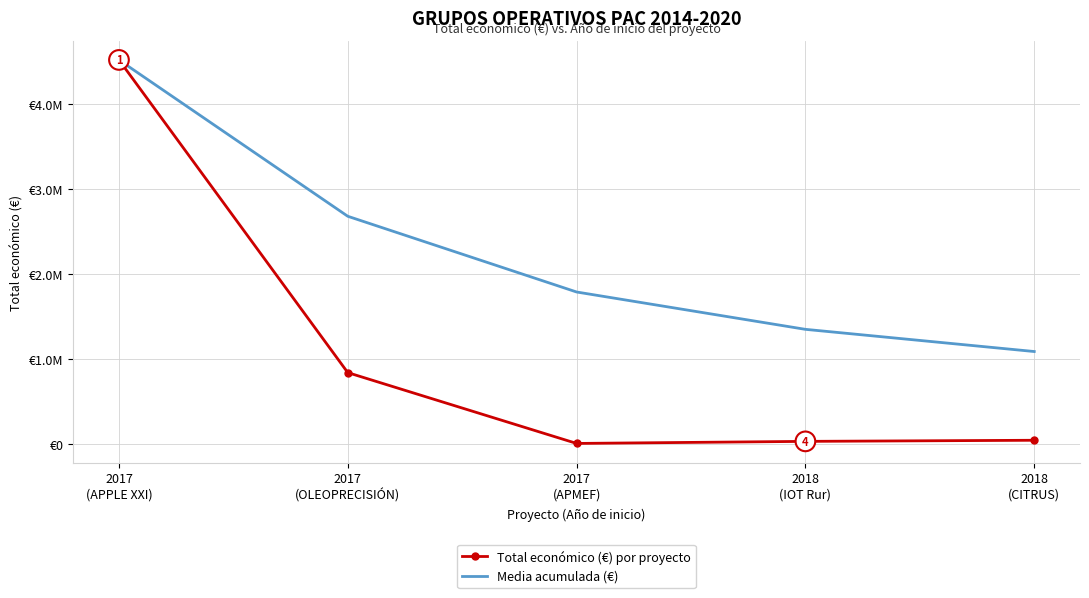

Rank the series by their maximum value, from highest to lowest.

Total económico (€) por proyecto, Media acumulada (€)